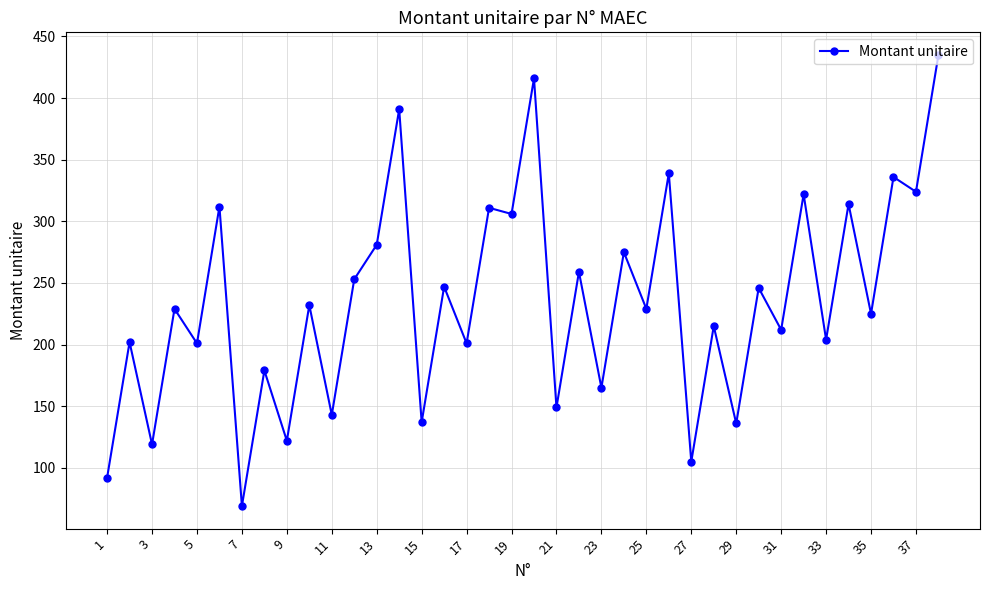

How many lines are shown in the chart?

1